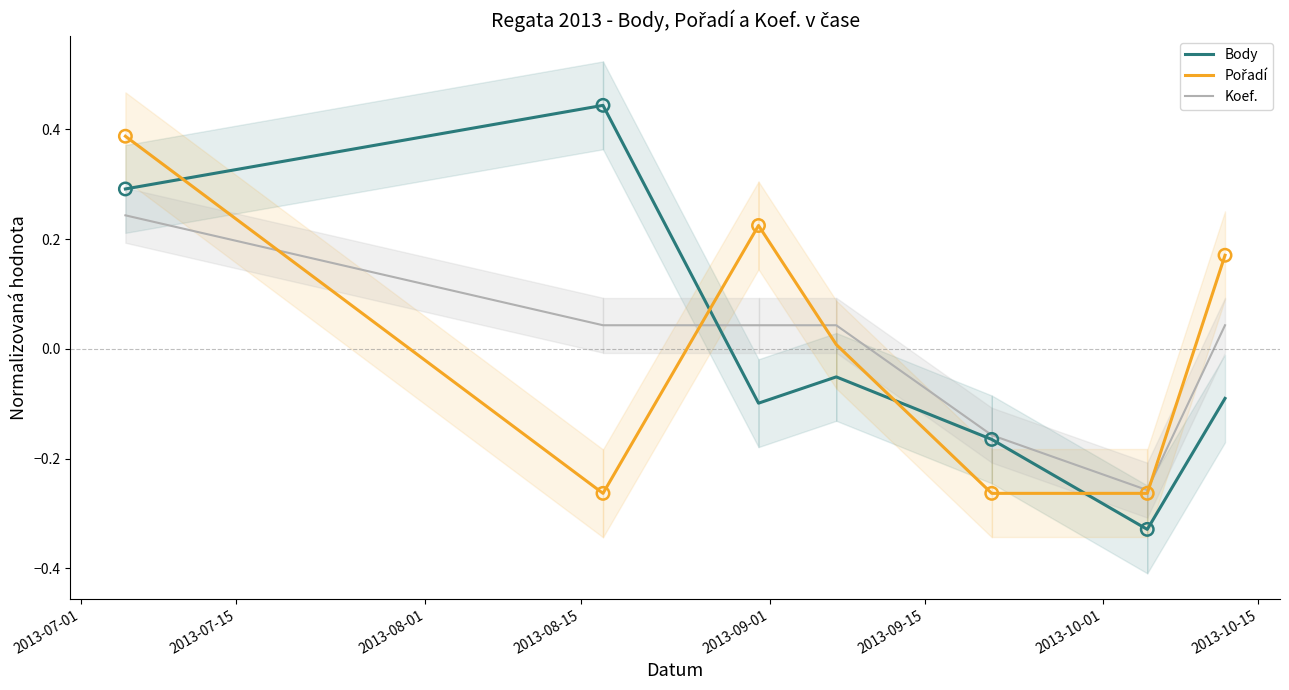

What are all the series names shown in the legend?

Body, Pořadí, Koef.